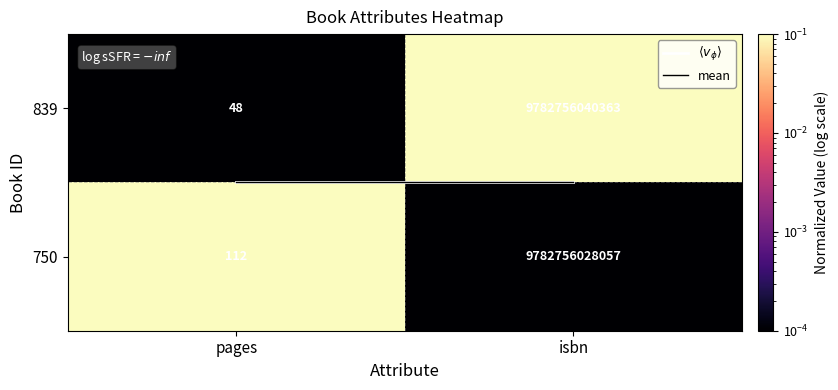

True or false: 839 has a value of 2084485639407 at isbn.

False